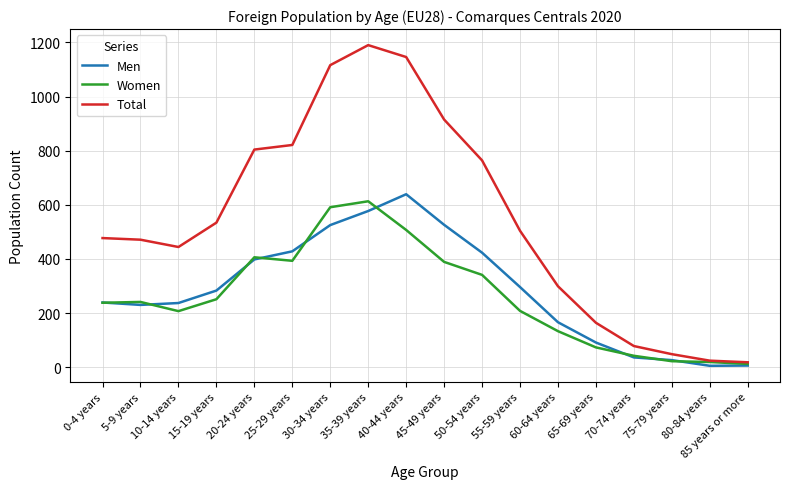

At which label is Total closest to 604?

15-19 years